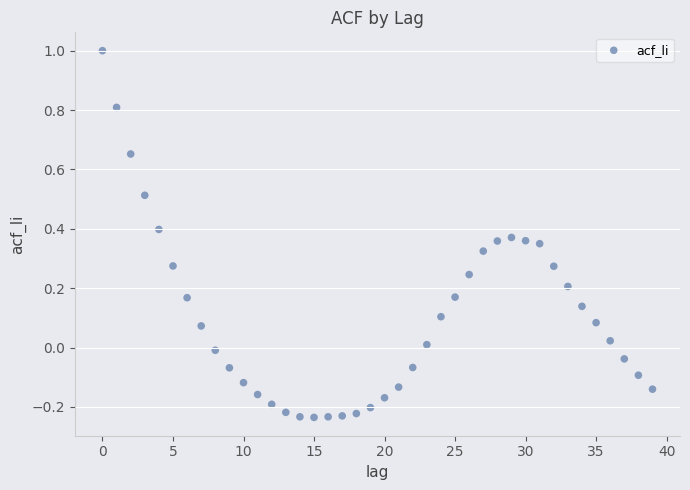

What is the range of Y values (max minus min)?

1.2